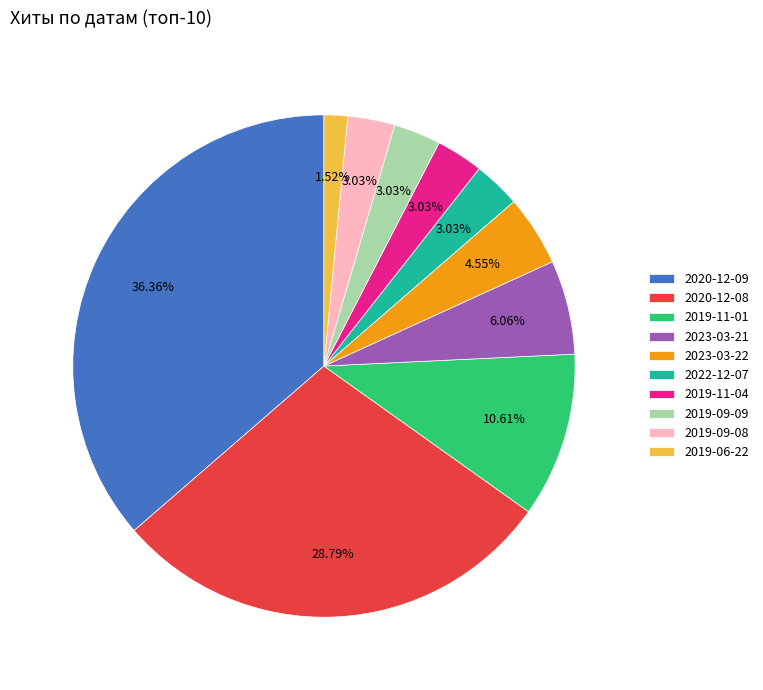

Approximately how many times larger is the value at 2020-12-09 compared to 2019-09-09?

12.0